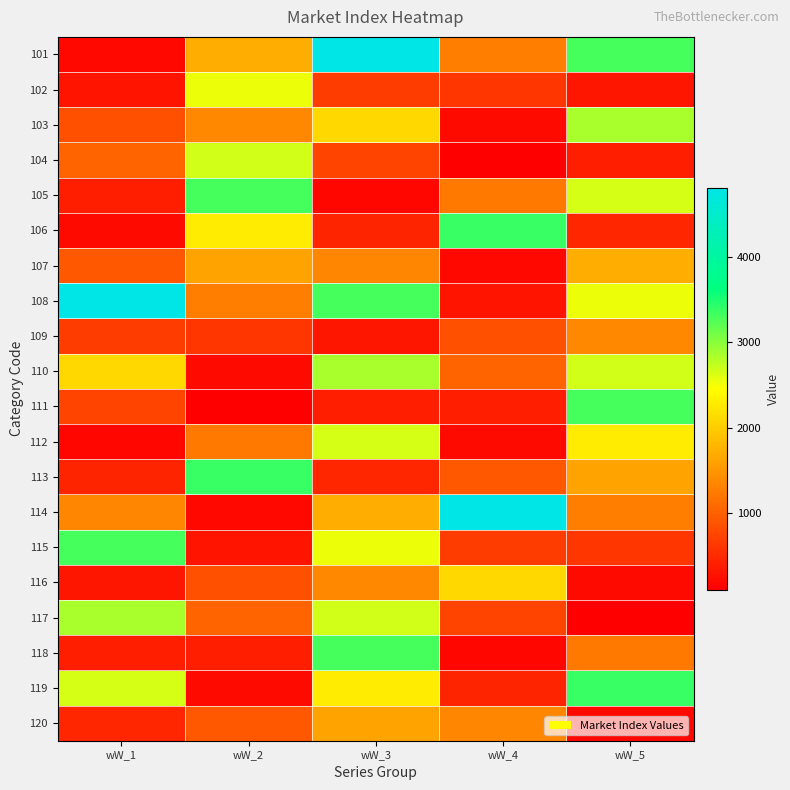

How many categories are shown in the chart?

5